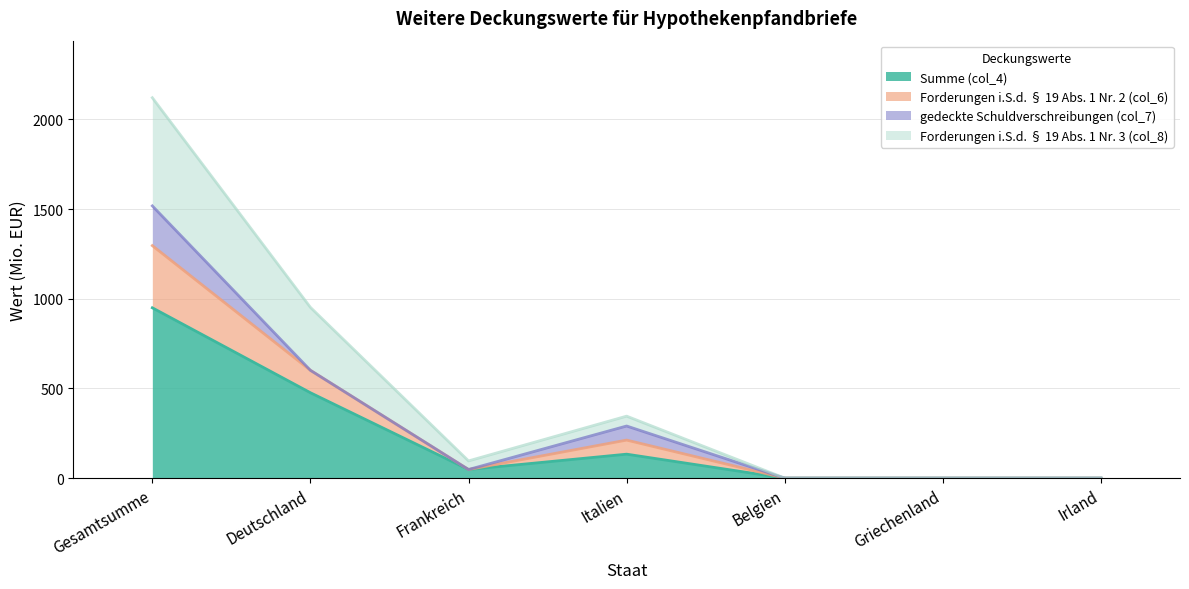

At how many categories does at least one series exceed 348?

2